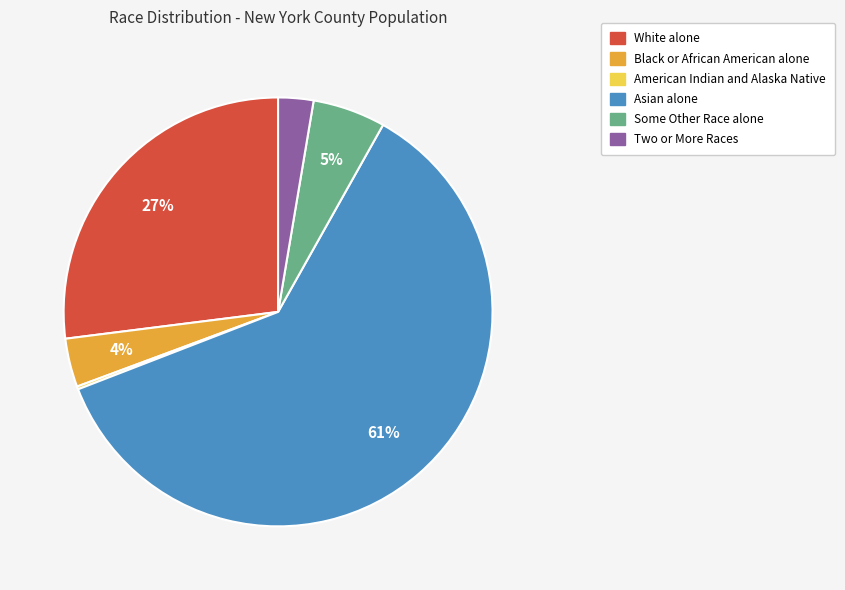

Is Black or African American alone the majority of the pie?

No